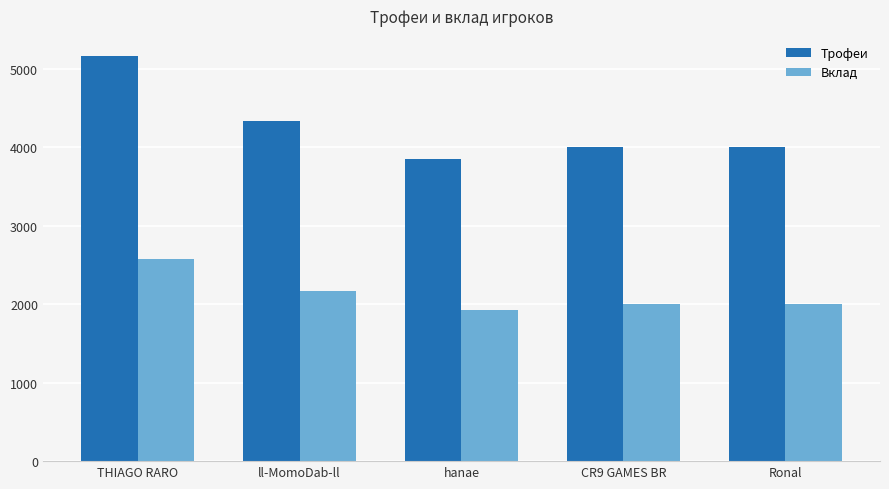

Rank the series by their maximum value, from lowest to highest.

Вклад, Трофеи